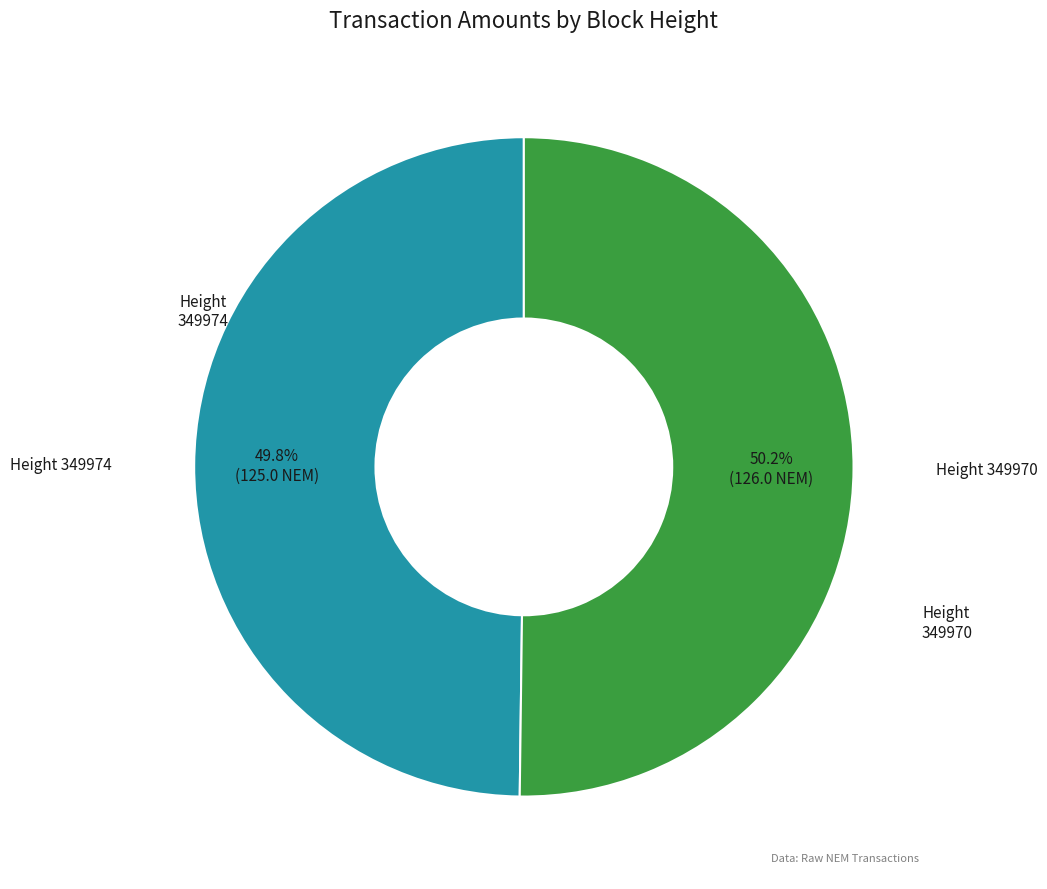

Does any single category account for the majority?

Yes